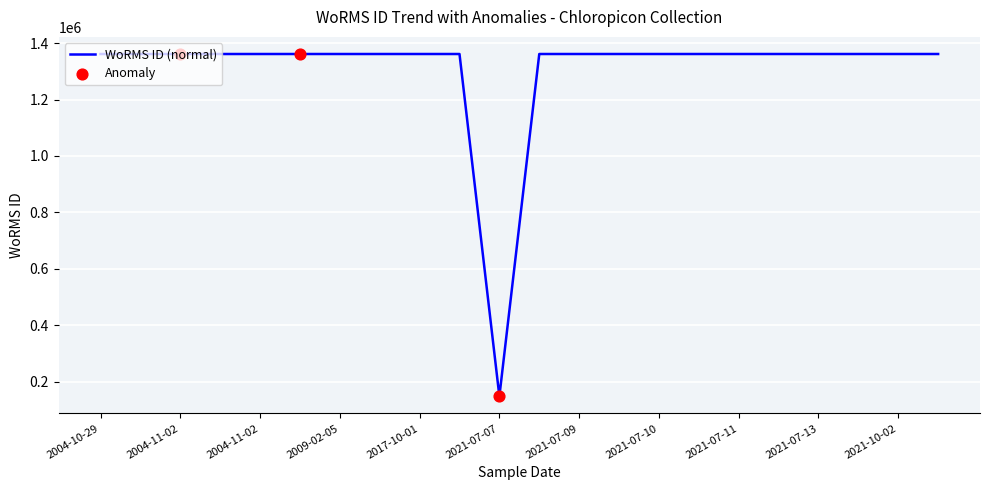

What is the difference between the maximum and minimum values?

1212256